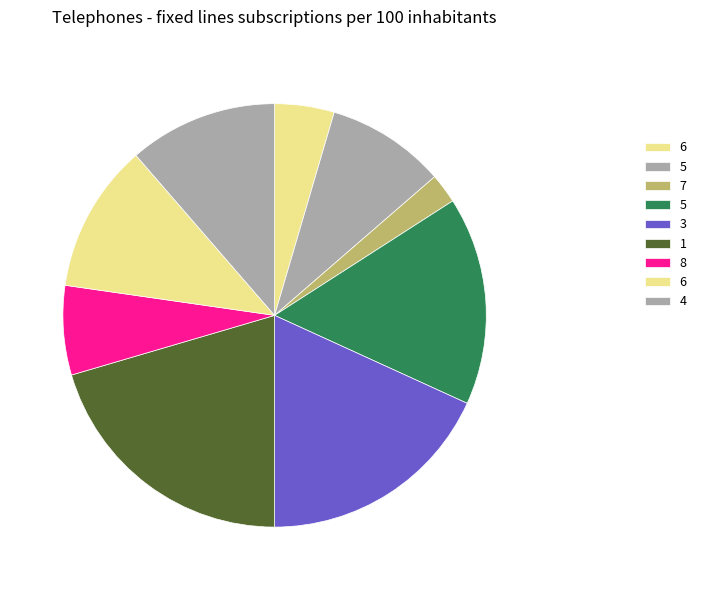

How many segments does this pie chart have?

9